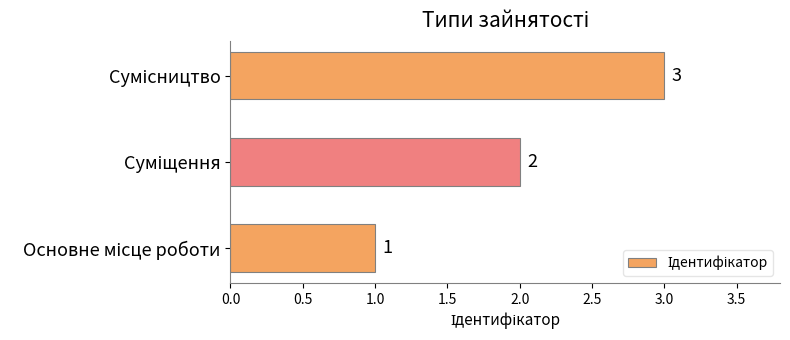

How many data points does each series have?

3